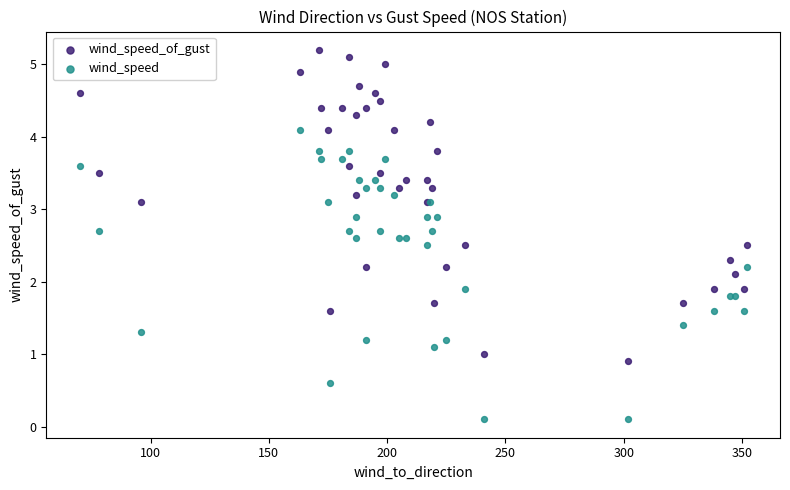

Which series contains the highest Y value?

wind_speed_of_gust